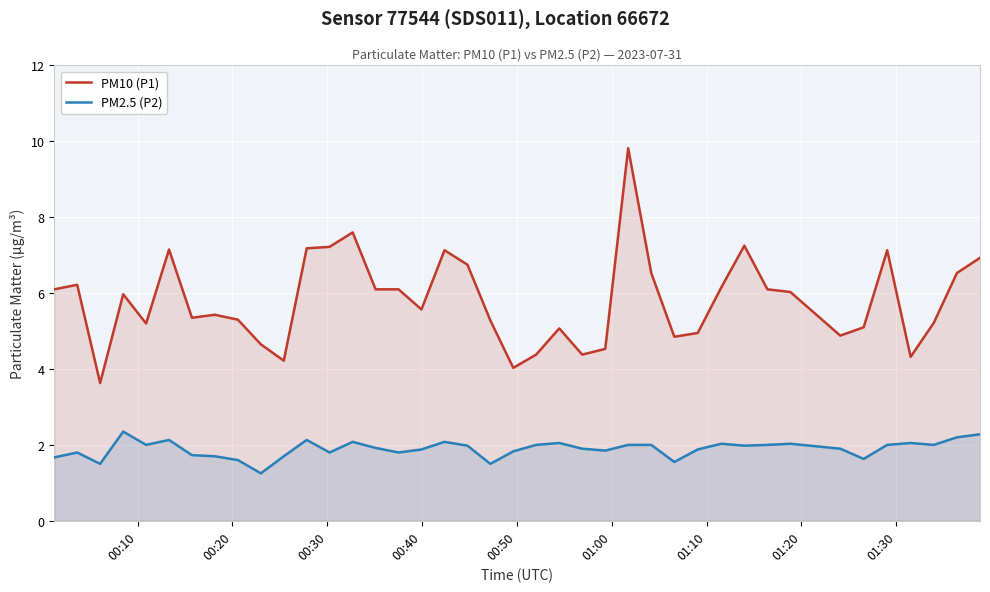

How many interior local valleys does the PM10 (P1) series have?

10